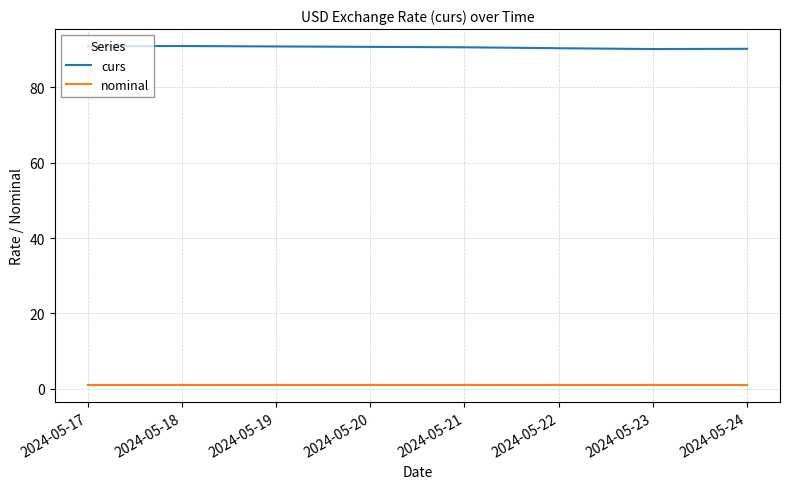

True or false: curs and nominal intersect in this chart.

False